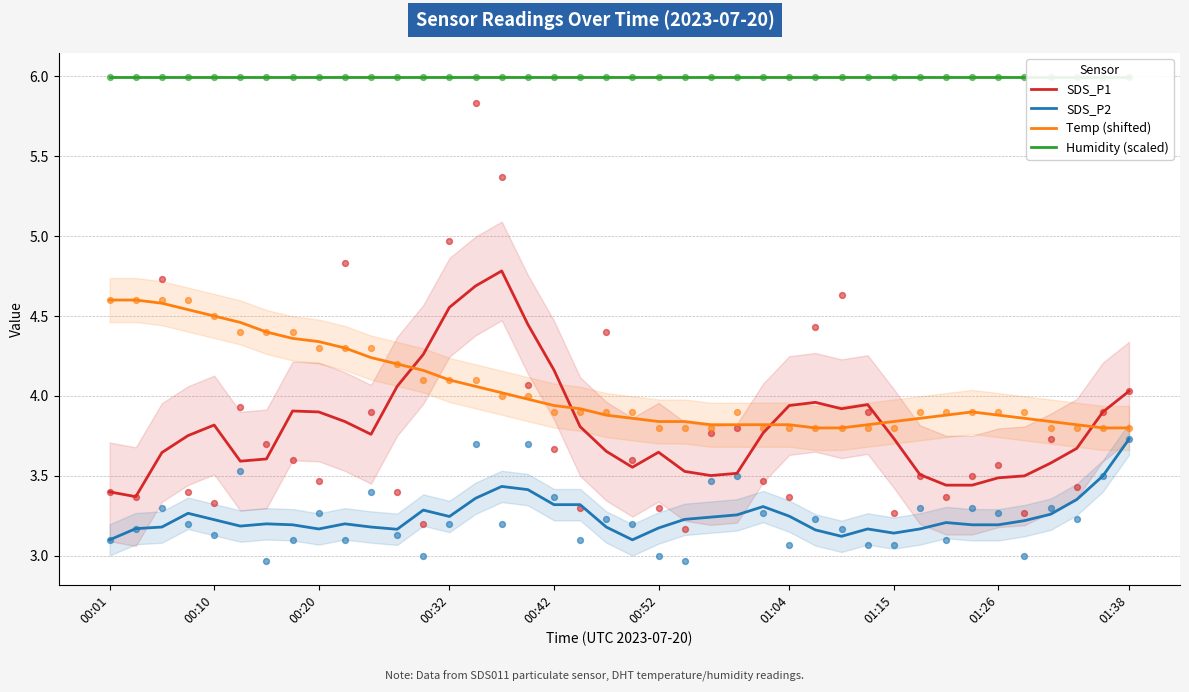

What are all the series names shown in the legend?

SDS_P1, SDS_P2, Temp (shifted), Humidity (scaled)